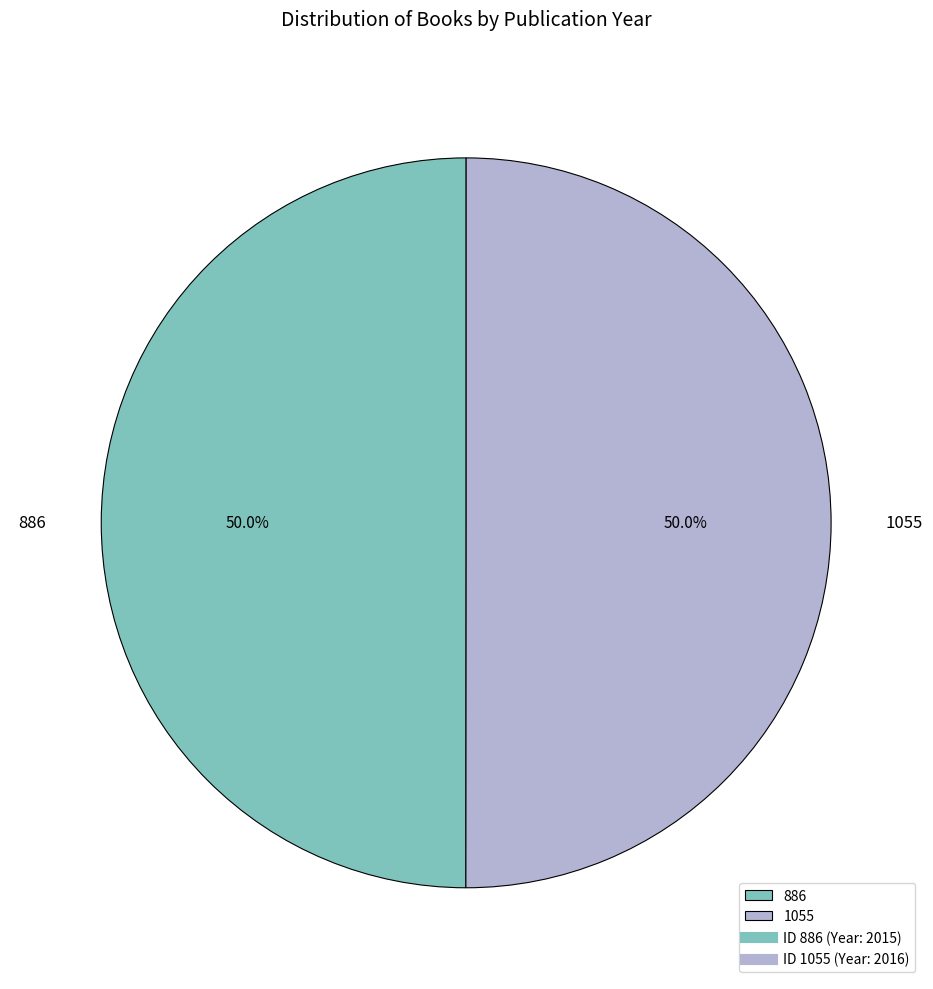

What percentage is NOT represented by 886?

50.0%